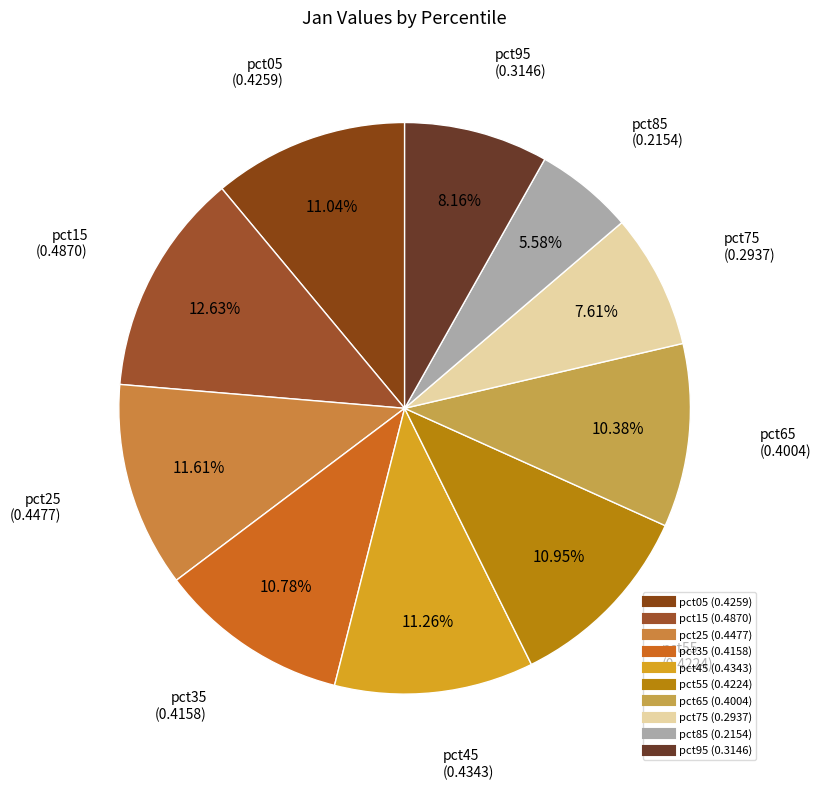

Does any single category account for the majority?

No